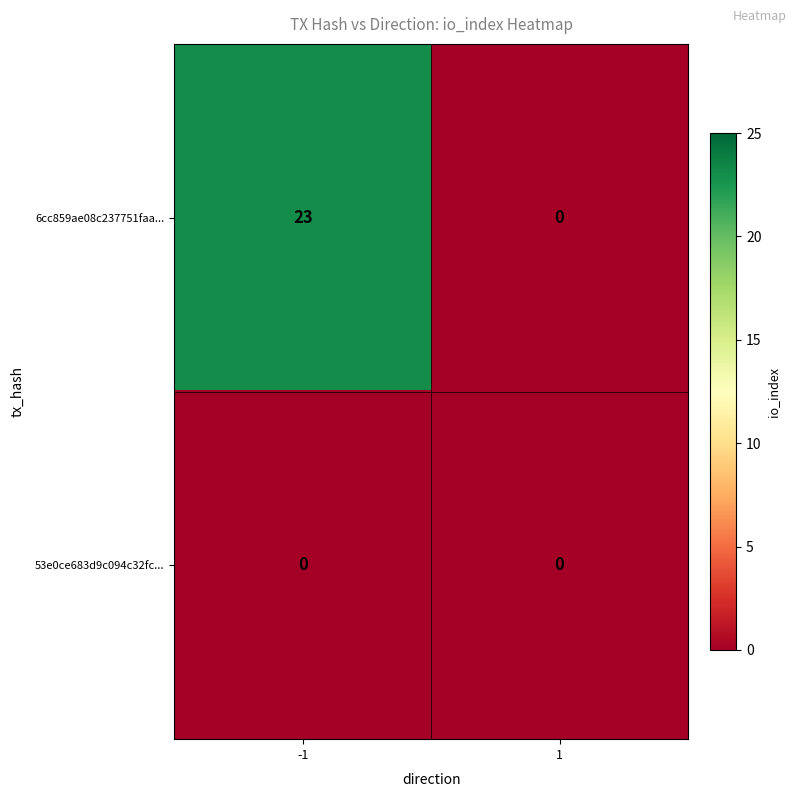

The 6cc859ae08c237751faa... series shows 7 at -1. True or false?

False